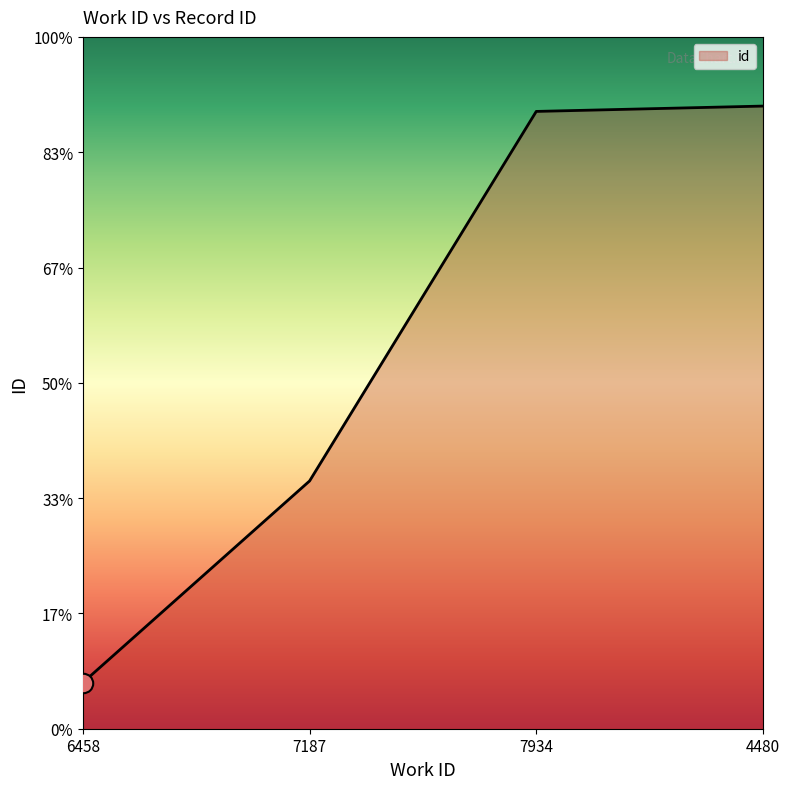

True or false: there are more than 1 points higher than both neighbors.

False